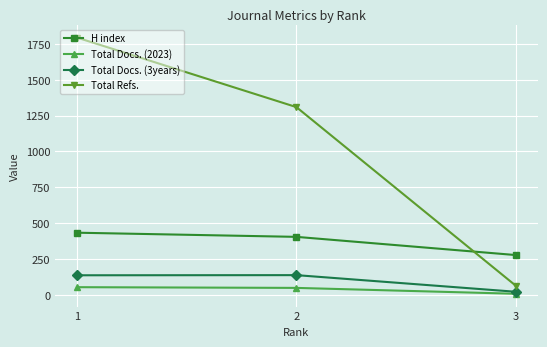

What is the difference between the maximum and minimum values in the Total Refs. series?

1731